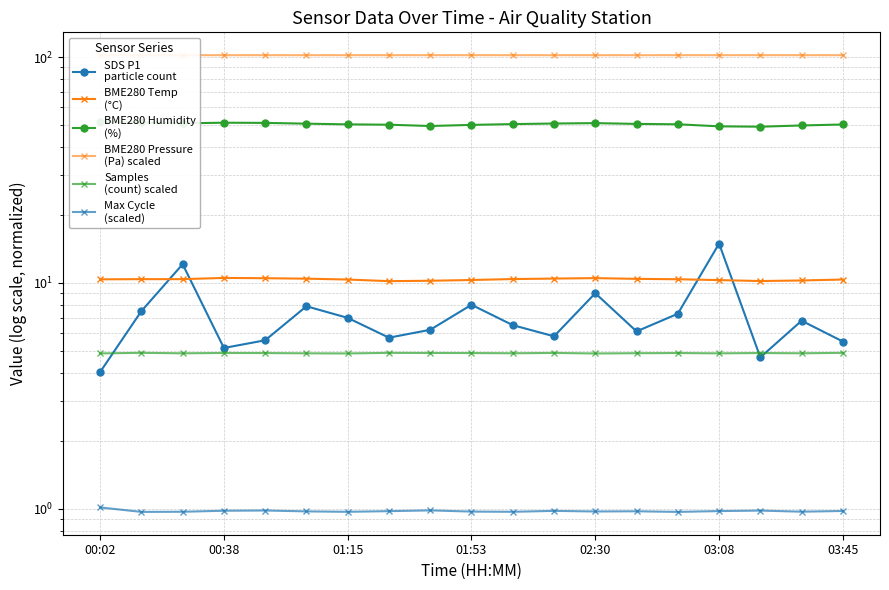

True or false: SDS P1
particle count has a value of 6.2 at 8.

True